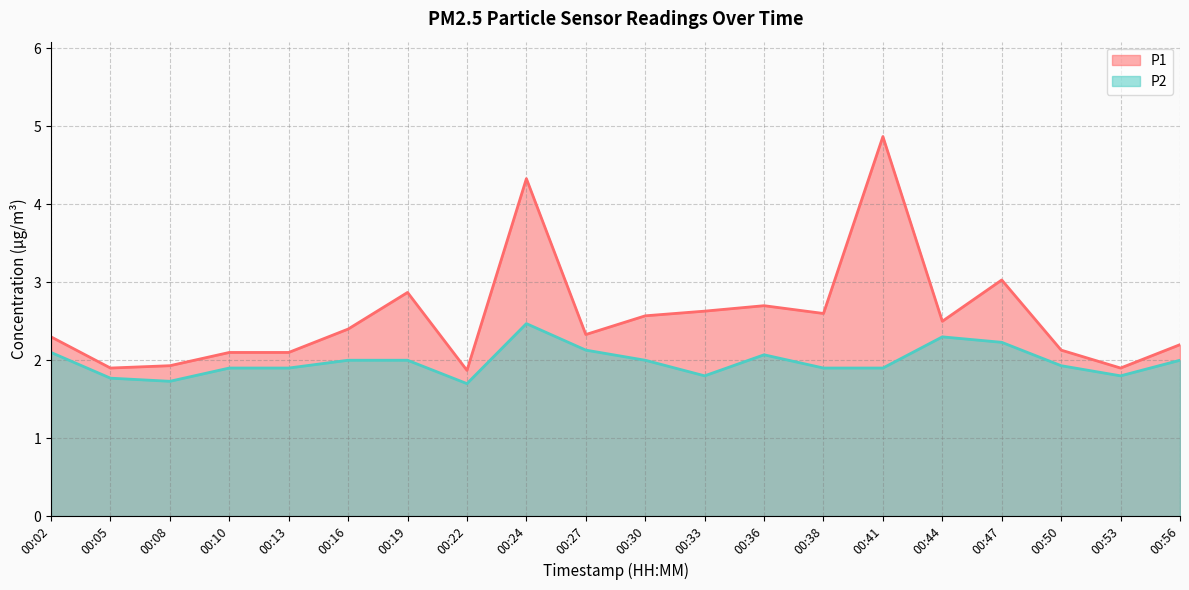

How many data points in P1 are less than 2?

4